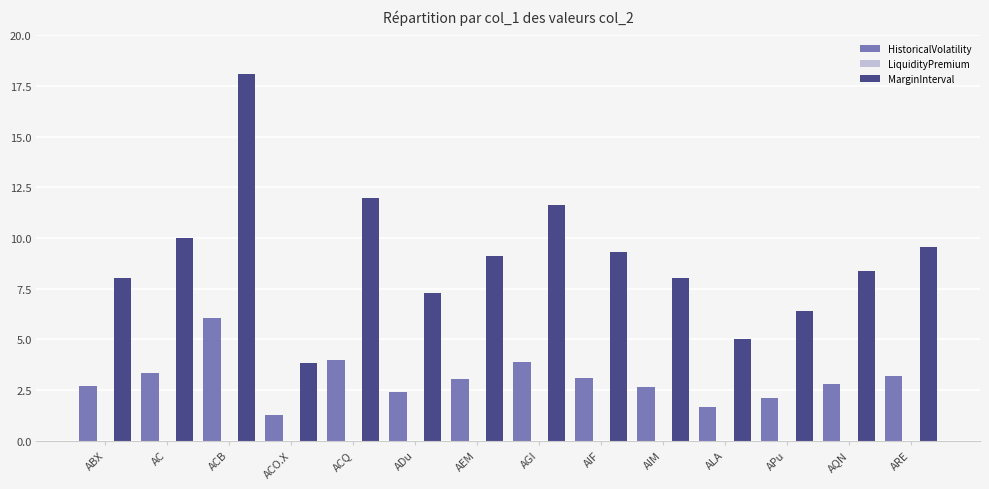

List the series in order of their overall mean, highest first.

MarginInterval, HistoricalVolatility